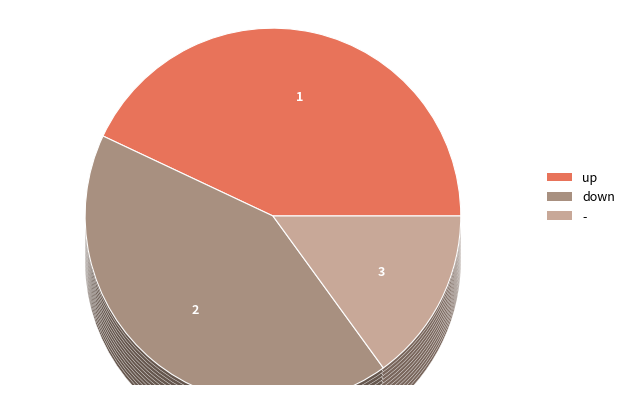

What percentage do - and up together represent?

58.0%